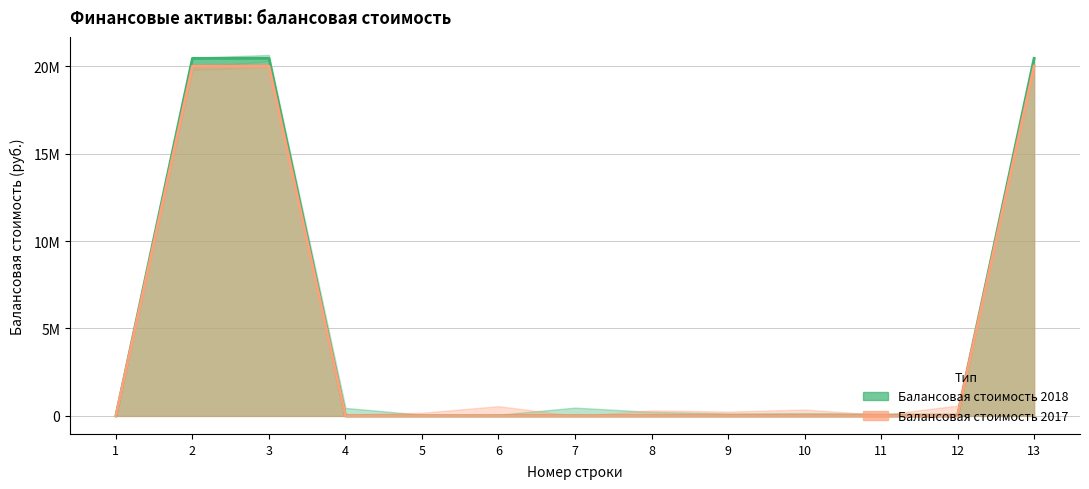

Reading left to right, transcribe all the data shown in this chart.

Балансовая стоимость 2018: 1=0	2=20450000	3=20450000	4=0	5=0	6=0	7=0	8=0	9=0	10=0	11=0	12=0	13=20450000
Балансовая стоимость 2017: 1=0	2=20000000	3=20000000	4=0	5=0	6=0	7=0	8=0	9=0	10=0	11=0	12=0	13=20000000